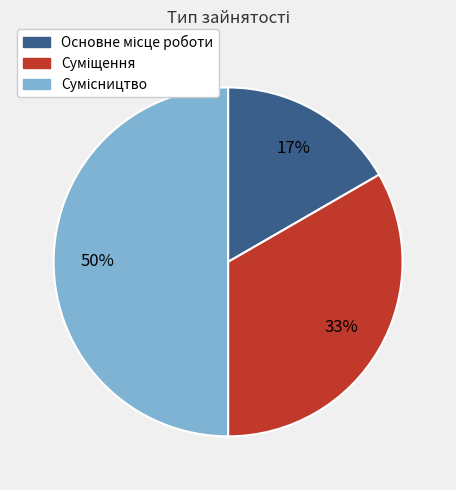

To the nearest percent, what is the average slice percentage?

33%